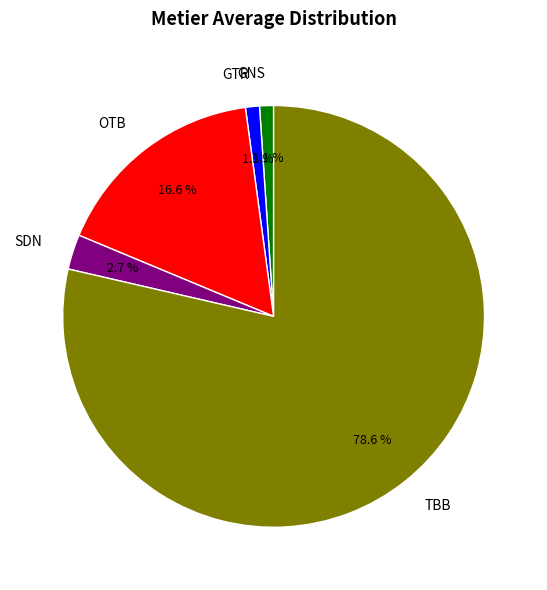

Is the sum of TBB and GNS greater than half?

Yes